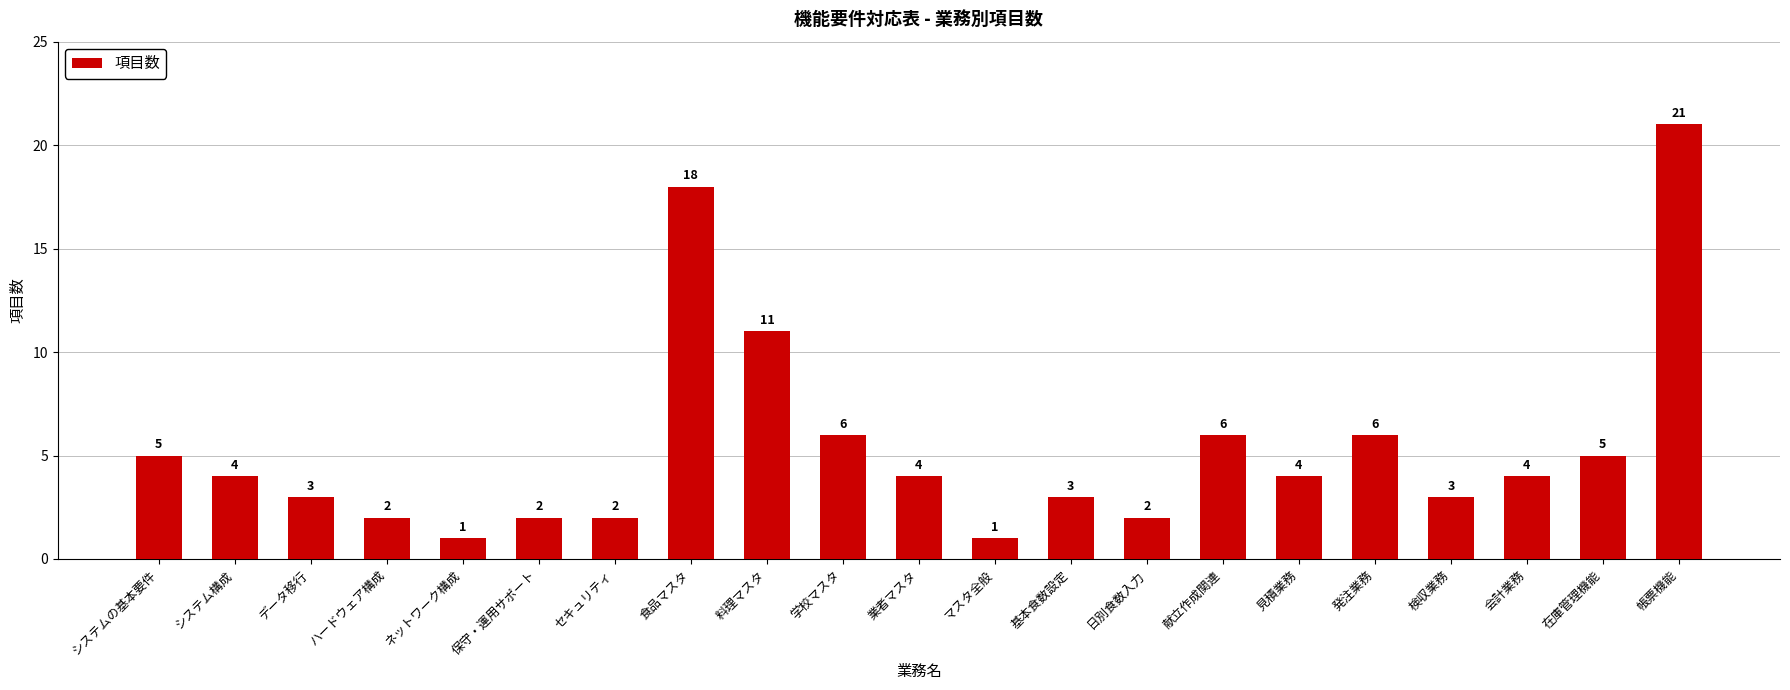

What is the difference between the maximum and second lowest values?

20